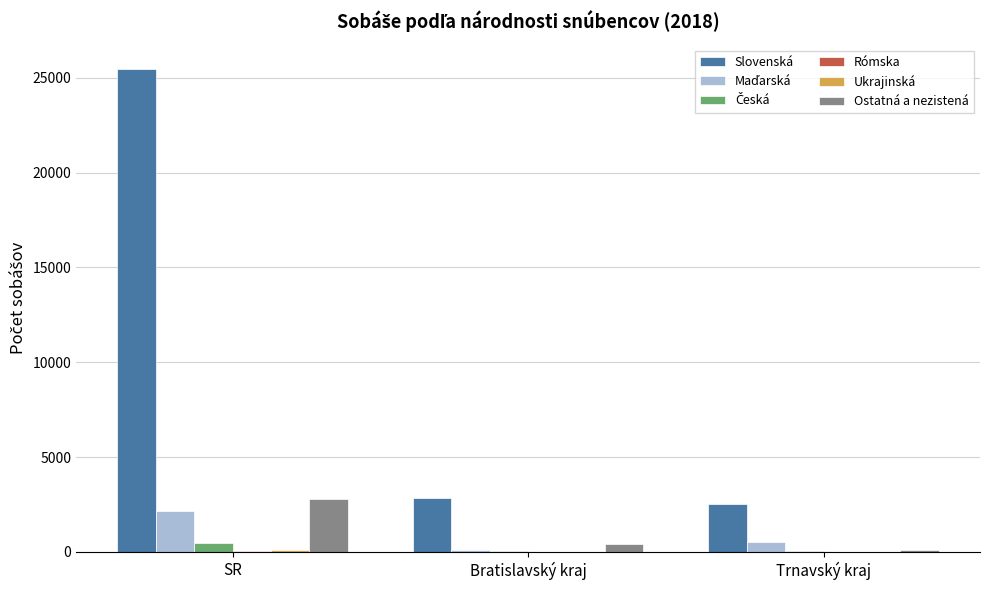

What is the total value across all series at Trnavský kraj?

3242